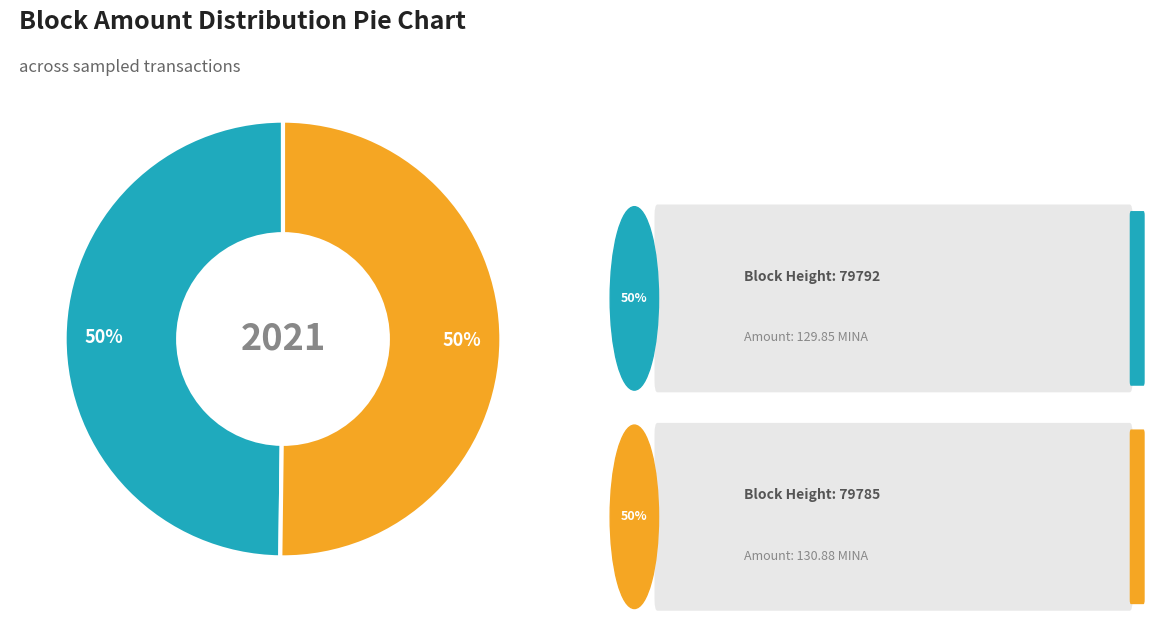

To the nearest percent, what is the average slice percentage?

50%